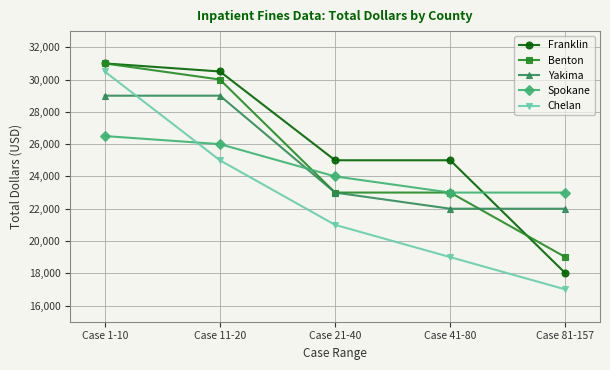

Is the value of Benton at Case 41-80 greater than the value of Franklin at Case 41-80?

No